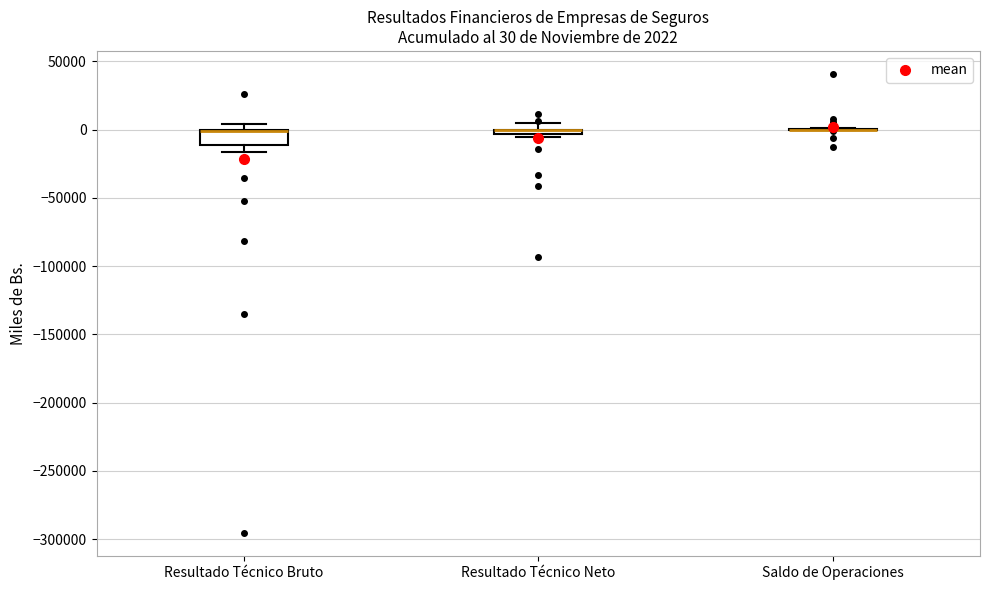

Comparing the boxes themselves (not the whiskers), which one is the tallest?

Resultado Técnico Bruto